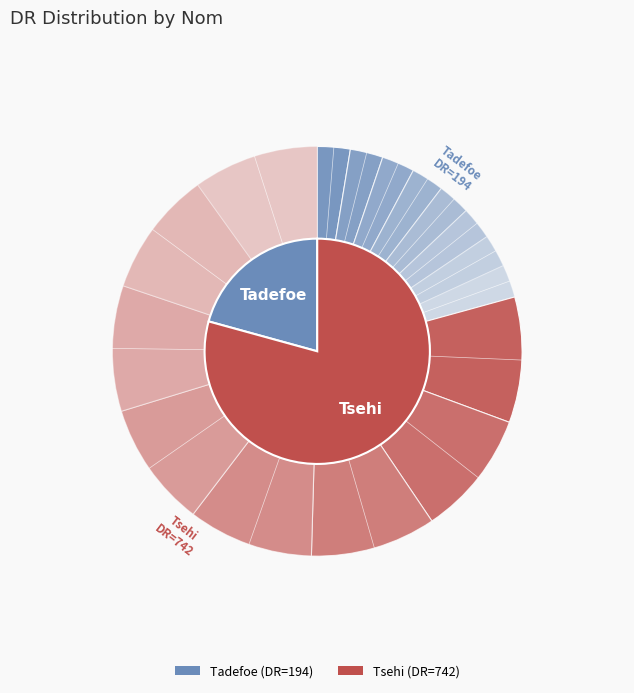

How many slices are in this pie chart?

2